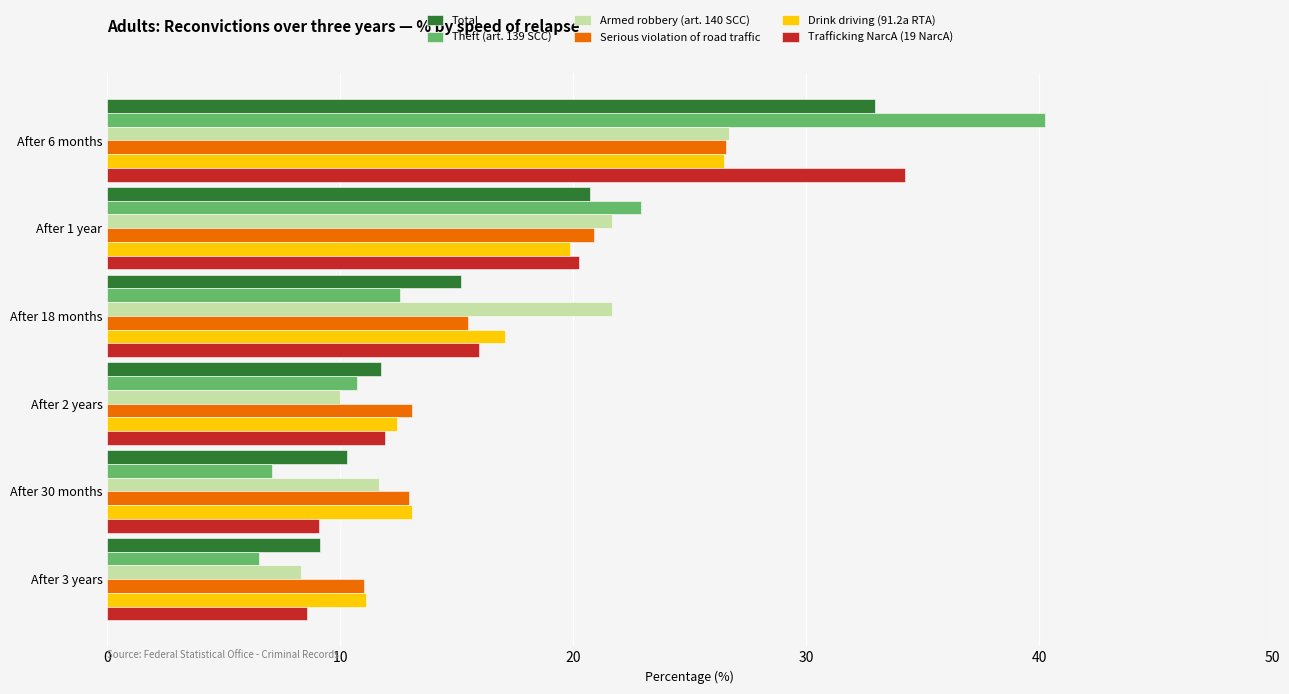

What is the difference between the maximum and minimum values in the Armed robbery (art. 140 SCC) series?

18.3